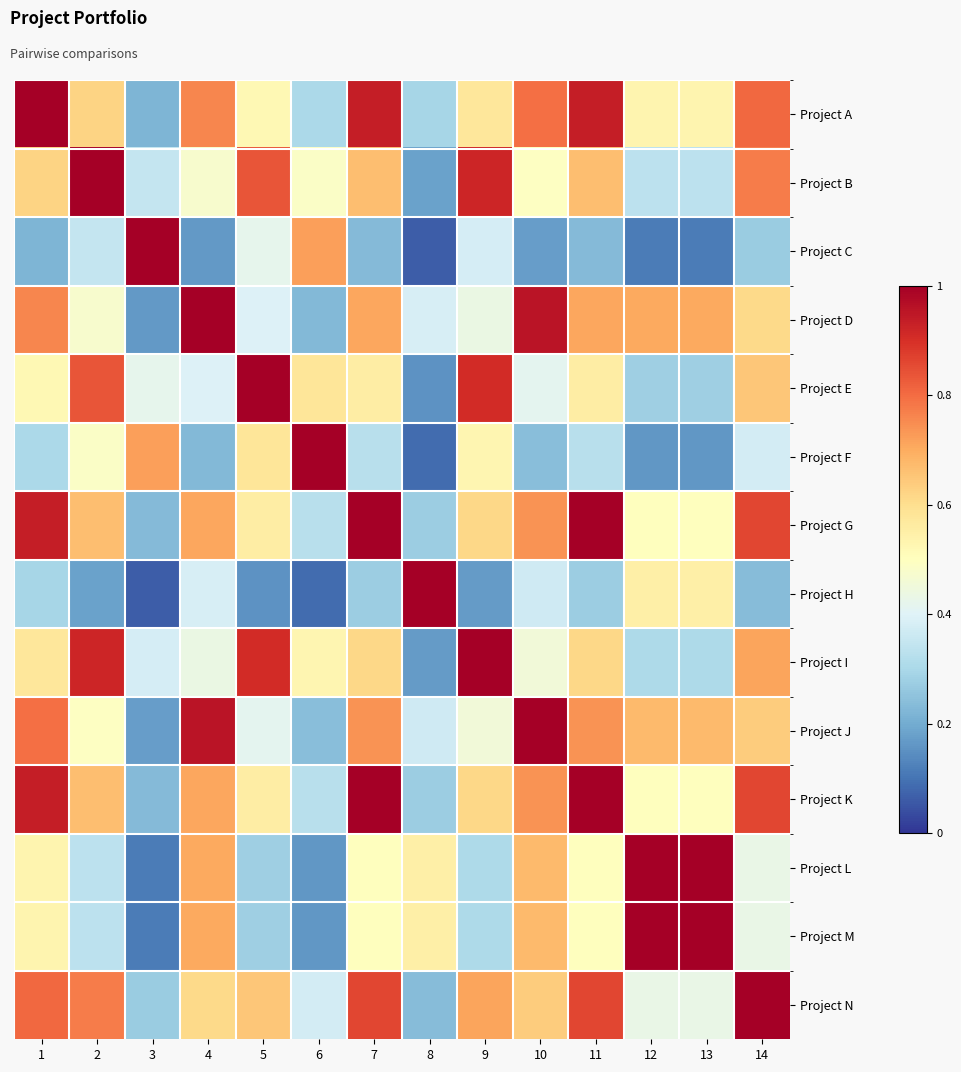

Reading left to right, list all the values displayed in this chart.

Project A: 1=1.0	2=0.6	3=0.2	4=0.8	5=0.5	6=0.3	7=0.9	8=0.3	9=0.6	10=0.8	11=0.9	12=0.5	13=0.5	14=0.8
Project B: 1=0.6	2=1.0	3=0.4	4=0.5	5=0.8	6=0.5	7=0.7	8=0.2	9=0.9	10=0.5	11=0.7	12=0.3	13=0.3	14=0.8
Project C: 1=0.2	2=0.4	3=1.0	4=0.2	5=0.4	6=0.7	7=0.2	8=0.1	9=0.4	10=0.2	11=0.2	12=0.1	13=0.1	14=0.3
Project D: 1=0.8	2=0.5	3=0.2	4=1.0	5=0.4	6=0.2	7=0.7	8=0.4	9=0.4	10=1.0	11=0.7	12=0.7	13=0.7	14=0.6
Project E: 1=0.5	2=0.8	3=0.4	4=0.4	5=1.0	6=0.6	7=0.6	8=0.2	9=0.9	10=0.4	11=0.6	12=0.3	13=0.3	14=0.6
Project F: 1=0.3	2=0.5	3=0.7	4=0.2	5=0.6	6=1.0	7=0.3	8=0.1	9=0.5	10=0.2	11=0.3	12=0.2	13=0.2	14=0.4
Project G: 1=0.9	2=0.7	3=0.2	4=0.7	5=0.6	6=0.3	7=1.0	8=0.3	9=0.6	10=0.7	11=1.0	12=0.5	13=0.5	14=0.9
Project H: 1=0.3	2=0.2	3=0.1	4=0.4	5=0.2	6=0.1	7=0.3	8=1.0	9=0.2	10=0.4	11=0.3	12=0.5	13=0.5	14=0.2
Project I: 1=0.6	2=0.9	3=0.4	4=0.4	5=0.9	6=0.5	7=0.6	8=0.2	9=1.0	10=0.5	11=0.6	12=0.3	13=0.3	14=0.7
Project J: 1=0.8	2=0.5	3=0.2	4=1.0	5=0.4	6=0.2	7=0.7	8=0.4	9=0.5	10=1.0	11=0.7	12=0.7	13=0.7	14=0.6
Project K: 1=0.9	2=0.7	3=0.2	4=0.7	5=0.6	6=0.3	7=1.0	8=0.3	9=0.6	10=0.7	11=1.0	12=0.5	13=0.5	14=0.9
Project L: 1=0.5	2=0.3	3=0.1	4=0.7	5=0.3	6=0.2	7=0.5	8=0.5	9=0.3	10=0.7	11=0.5	12=1.0	13=1.0	14=0.4
Project M: 1=0.5	2=0.3	3=0.1	4=0.7	5=0.3	6=0.2	7=0.5	8=0.5	9=0.3	10=0.7	11=0.5	12=1.0	13=1.0	14=0.4
Project N: 1=0.8	2=0.8	3=0.3	4=0.6	5=0.6	6=0.4	7=0.9	8=0.2	9=0.7	10=0.6	11=0.9	12=0.4	13=0.4	14=1.0